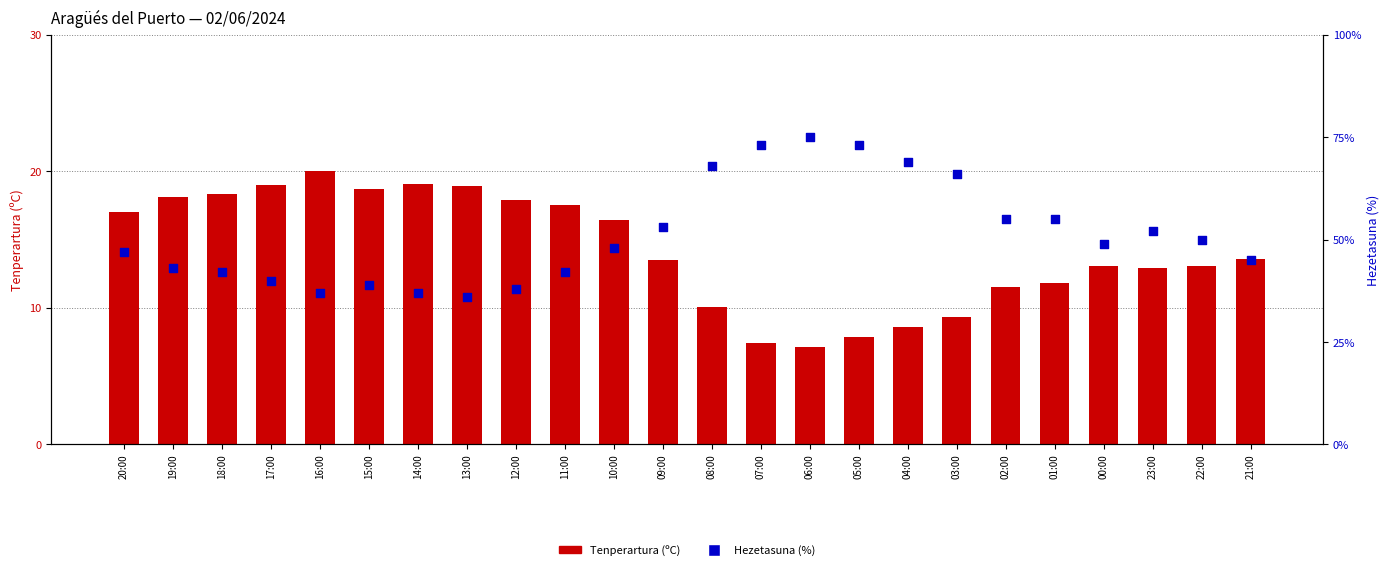

At how many categories does at least one series exceed 29?

24